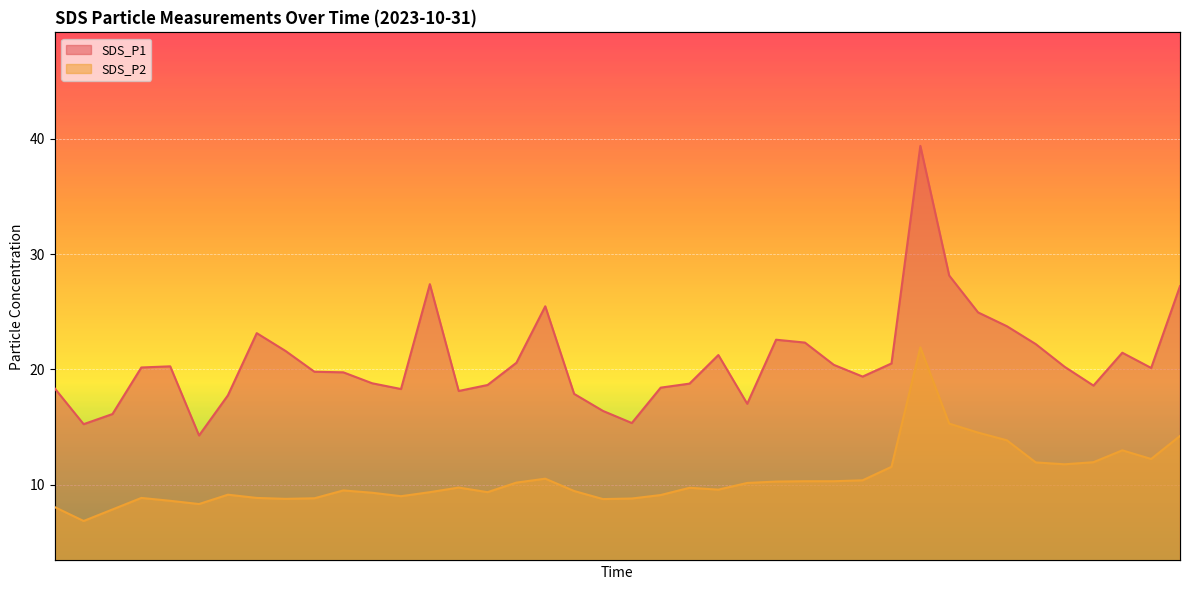

What are all the series names shown in the legend?

SDS_P1, SDS_P2